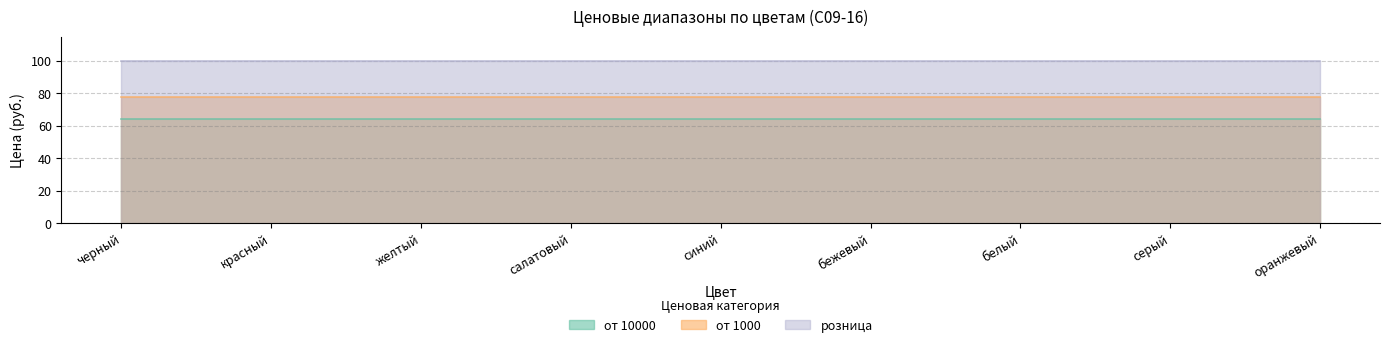

Which series changed the most between черный and серый?

от 10000